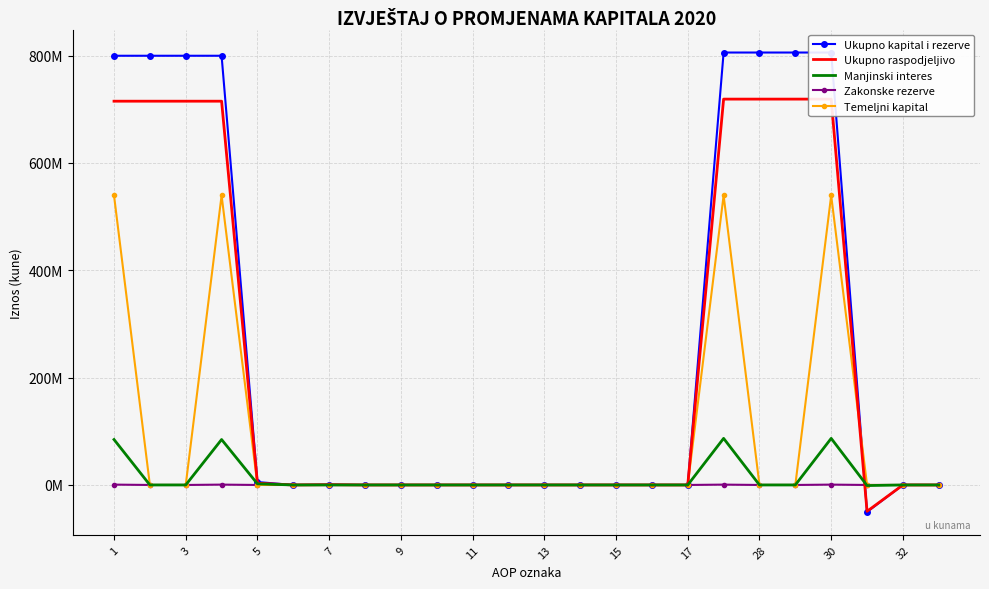

Reading left to right, list all the values displayed in this chart.

Ukupno kapital i rezerve: 799597910	799597910	799597910	799597910	5428575	0	586930	0	0	0	0	0	1049	0	0	0	0	805614464	805614464	805614464	805614464	-50232731	0	0
Ukupno raspodjeljivo: 714950933	714950933	714950933	714950933	3307580	0	574974	0	0	0	0	0	-10967	0	0	0	0	718822520	718822520	718822520	718822520	-49112137	0	0
Manjinski interes: 84646977	0	0	84646977	2120995	0	11956	0	0	0	0	0	12016	0	0	0	0	86791944	0	0	86791944	-1120594	0	0
Zakonske rezerve: 655925	0	0	655925	0	0	0	0	0	0	0	0	0	0	0	0	0	655925	0	0	655925	0	0	0
Temeljni kapital: 539385000	0	0	539385000	0	0	0	0	0	0	0	0	0	0	0	0	0	539385000	0	0	539385000	0	0	0